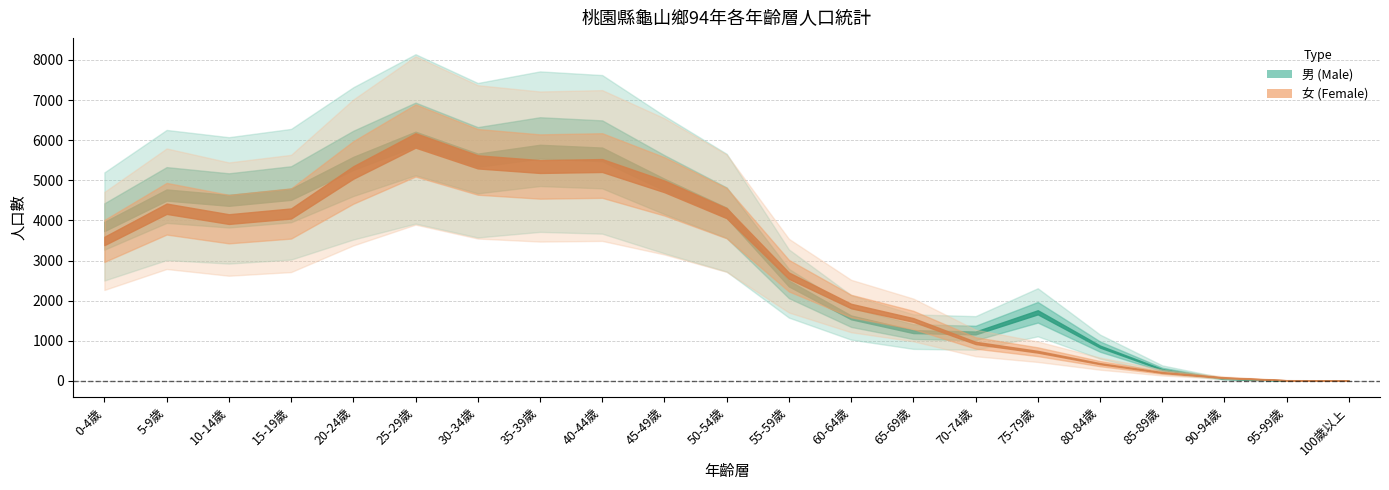

What is the label of the 15th point from the left?

70-74歲